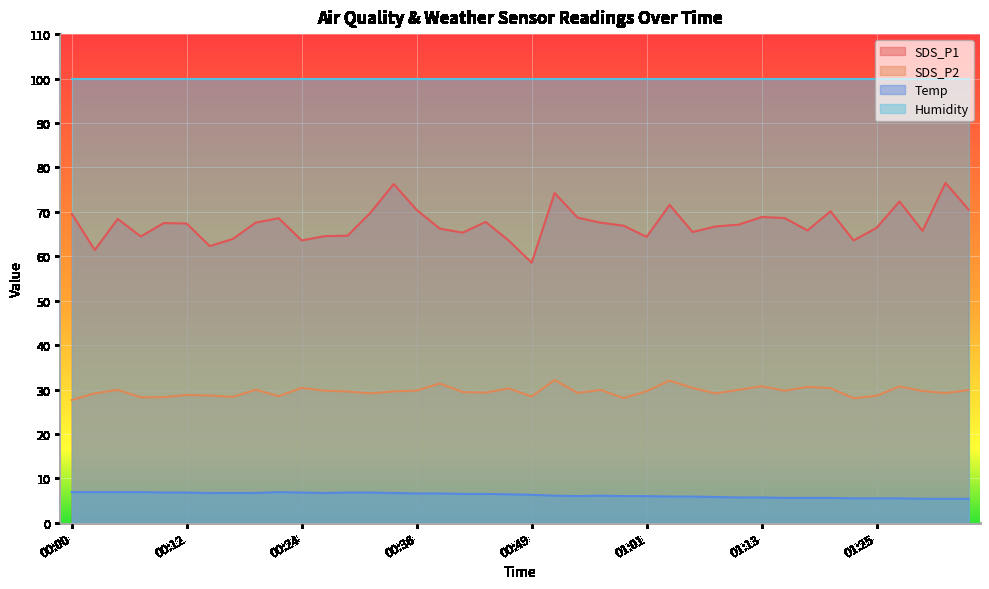

In SDS_P1, how many points are lower than both neighbors (excluding endpoints)?

11